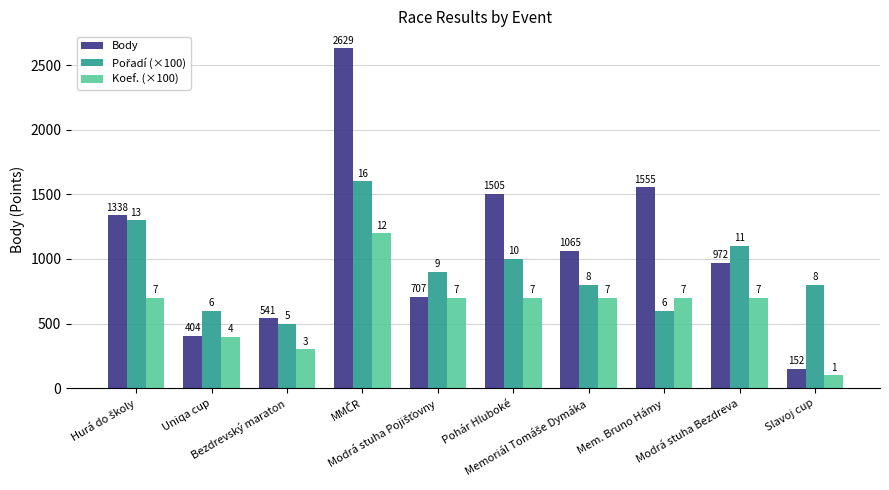

How many bars are there in each group?

3